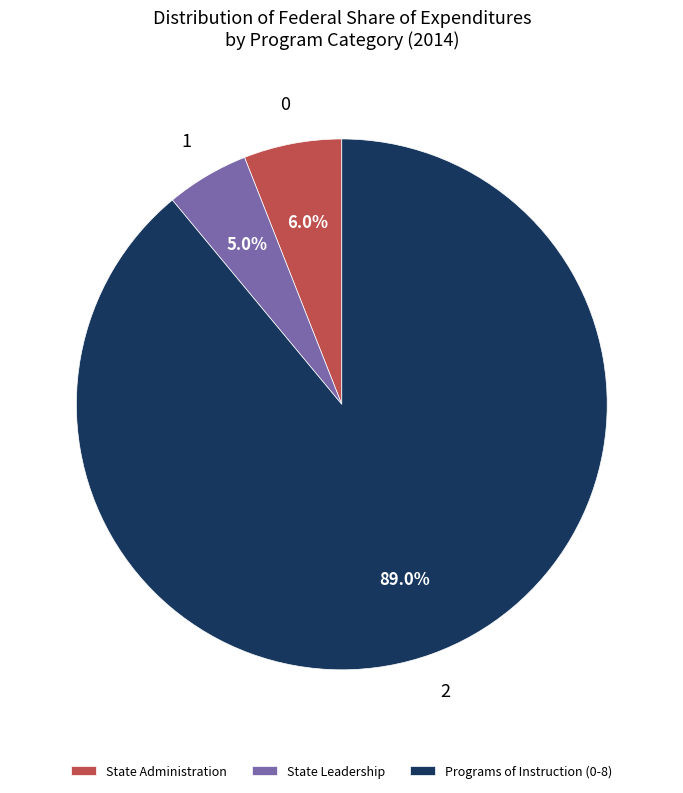

Approximately how many times larger is the value at State Leadership compared to State Administration?

0.8